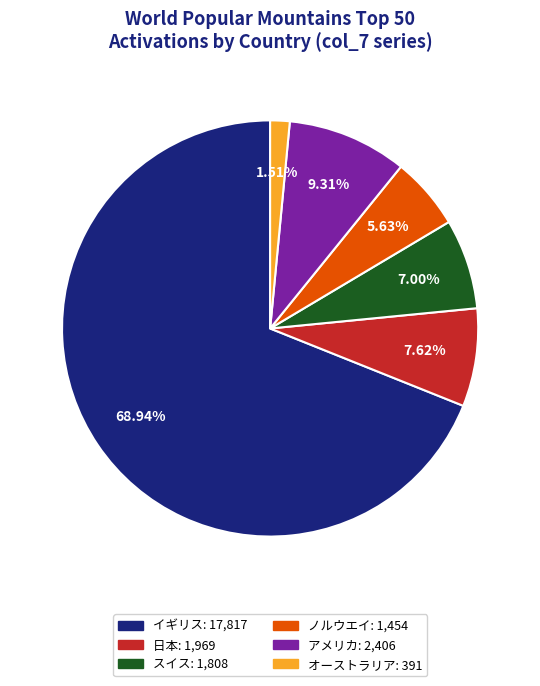

Which has a higher value, 日本 or ノルウエイ?

日本